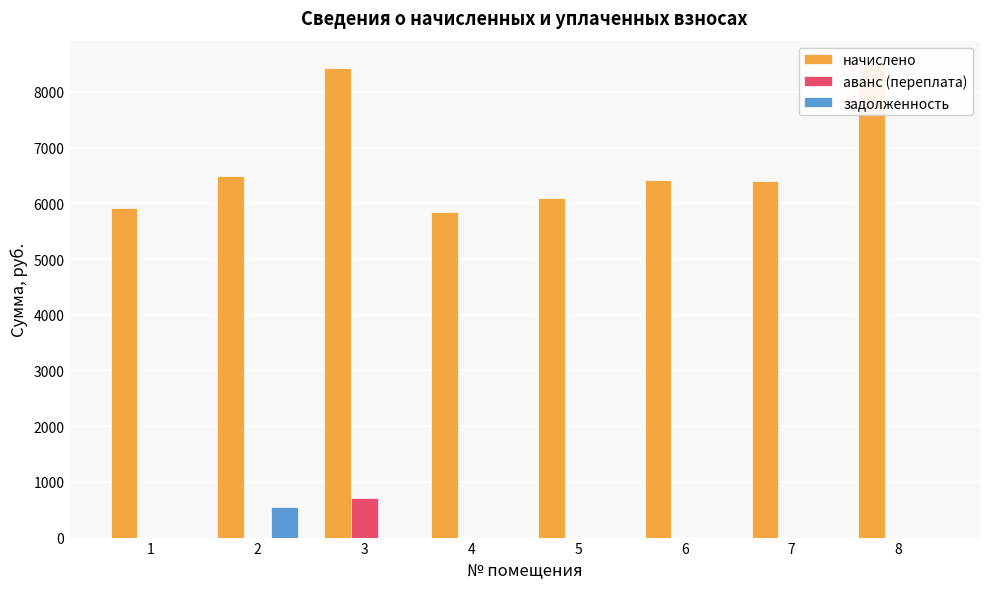

How many data points in аванс (переплата) are above 0?

2